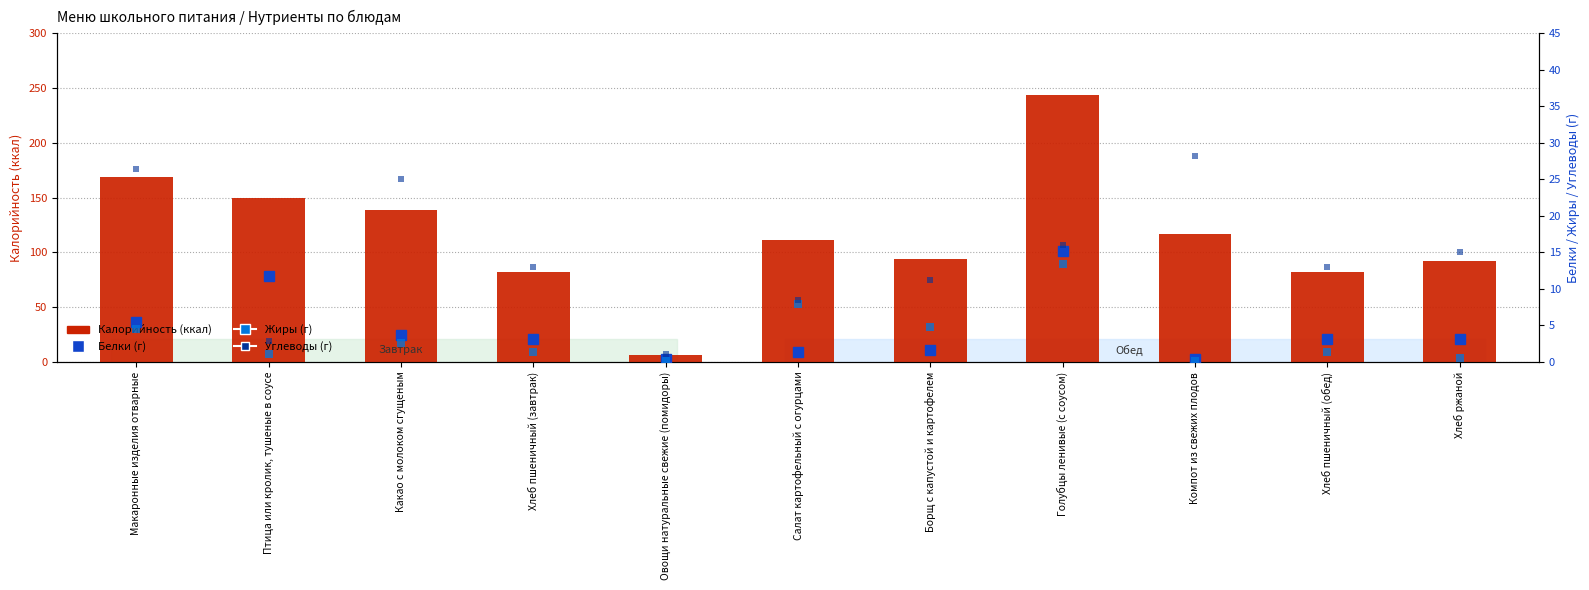

True or false: Калорийность (ккал) has a value of 6.6 at Овощи натуральные свежие (помидоры).

True